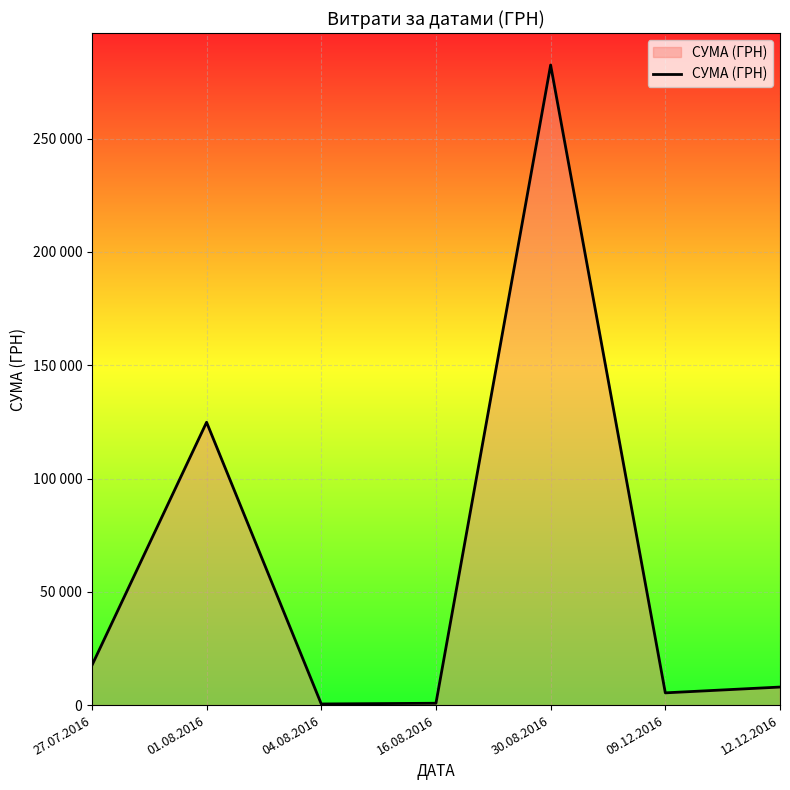

What is the value of the 3rd point from the left?

490.4